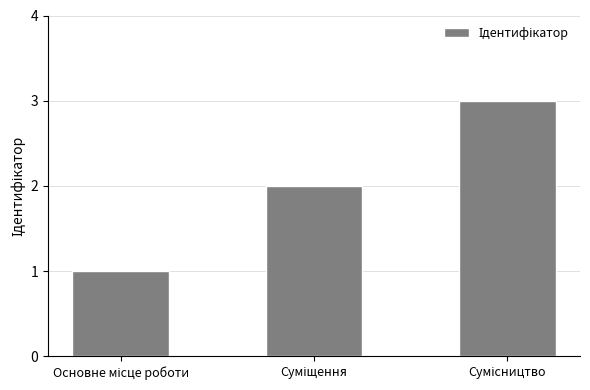

How many distinct data groups are displayed?

1